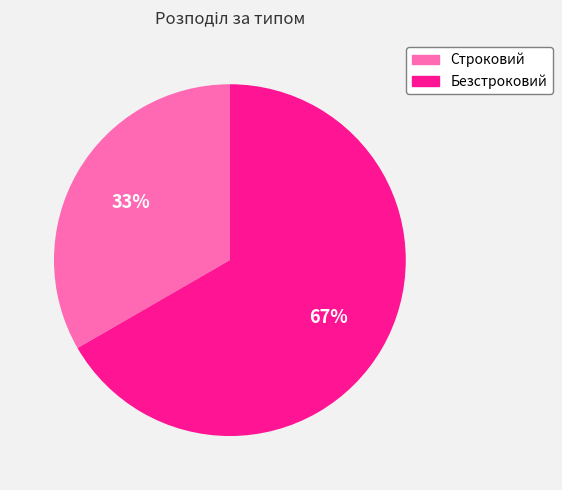

True or false: Строковий accounts for 33% of the total.

True